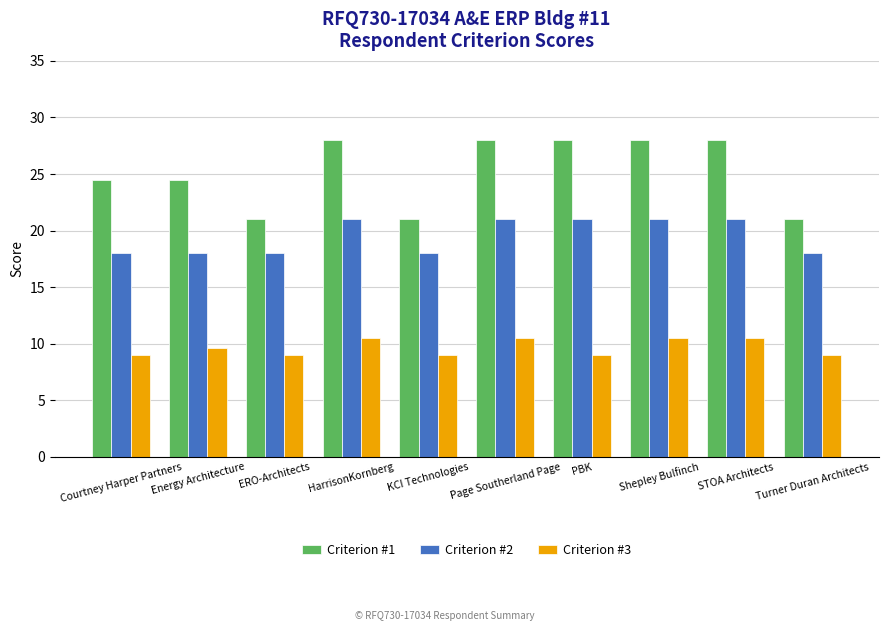

Reading left to right, extract all data points from this chart.

Criterion #1: Courtney Harper Partners=24.5	Energy Architecture=24.5	ERO-Architects=21.0	HarrisonKornberg=28.0	KCI Technologies=21.0	Page Southerland Page=28.0	PBK=28.0	Shepley Bulfinch=28.0	STOA Architects=28.0	Turner Duran Architects=21.0
Criterion #2: Courtney Harper Partners=18.0	Energy Architecture=18.0	ERO-Architects=18.0	HarrisonKornberg=21.0	KCI Technologies=18.0	Page Southerland Page=21.0	PBK=21.0	Shepley Bulfinch=21.0	STOA Architects=21.0	Turner Duran Architects=18.0
Criterion #3: Courtney Harper Partners=9.0	Energy Architecture=9.6	ERO-Architects=9.0	HarrisonKornberg=10.5	KCI Technologies=9.0	Page Southerland Page=10.5	PBK=9.0	Shepley Bulfinch=10.5	STOA Architects=10.5	Turner Duran Architects=9.0